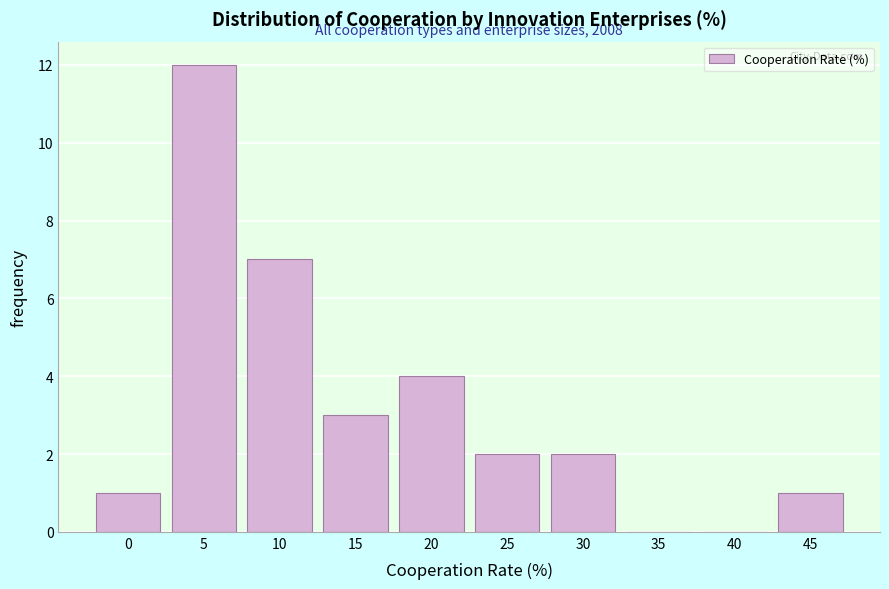

Reading left to right, list all the values displayed in this chart.

0=1	5=12	10=7	15=3	20=4	25=2	30=2	35=0	40=0	45=1